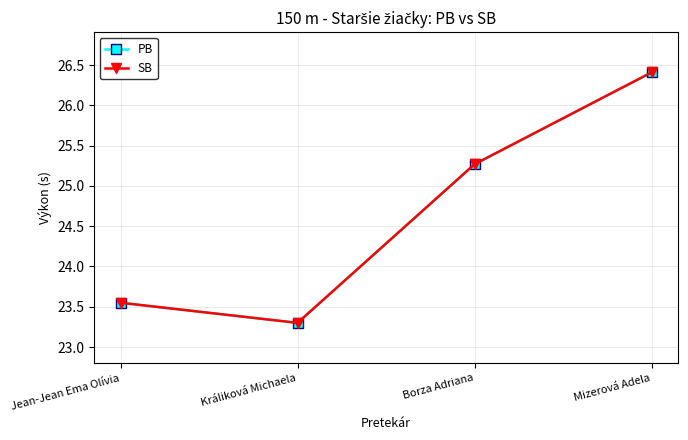

Does the chart have visible grid lines?

Yes